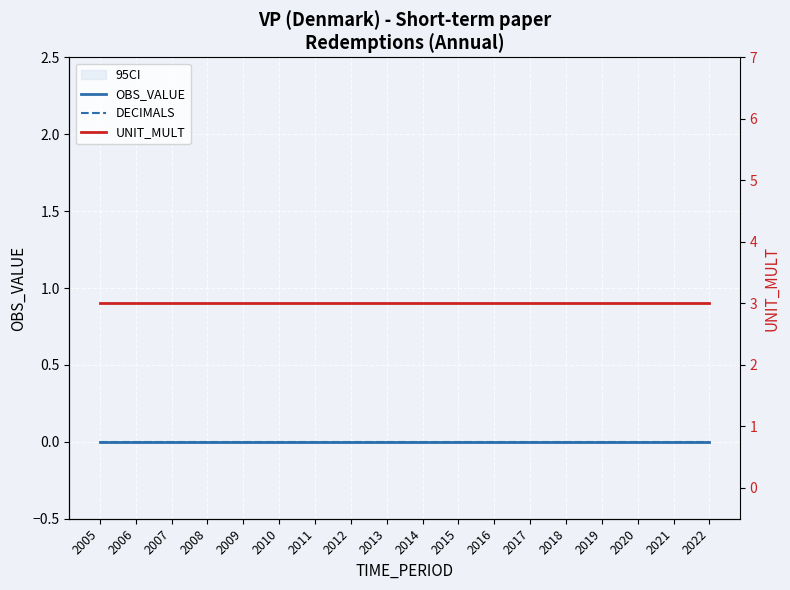

Which has a higher value, 2022 or 2017?

2022